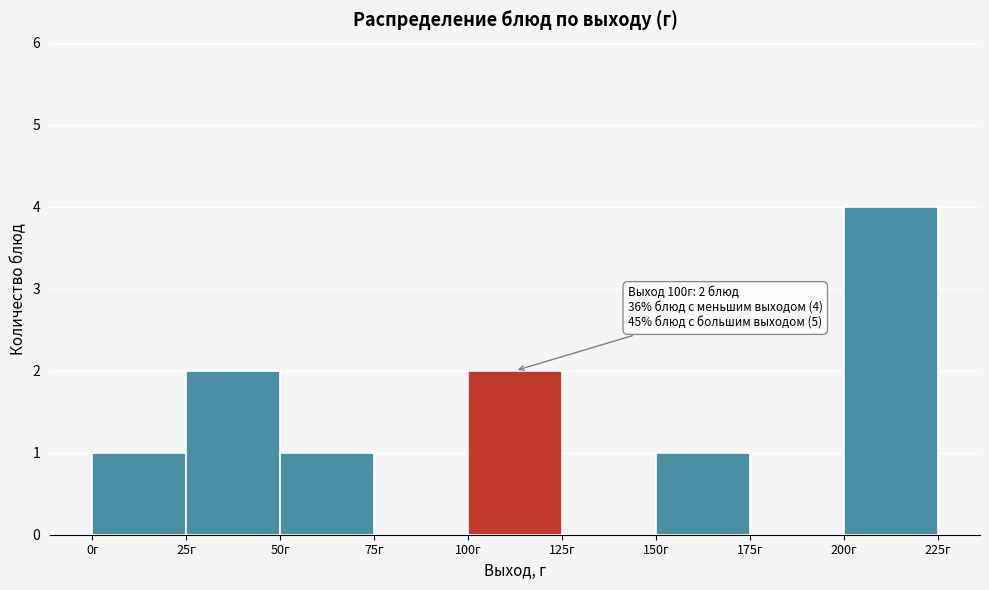

Over which range of the x-axis is the bar tallest?

200 to 225